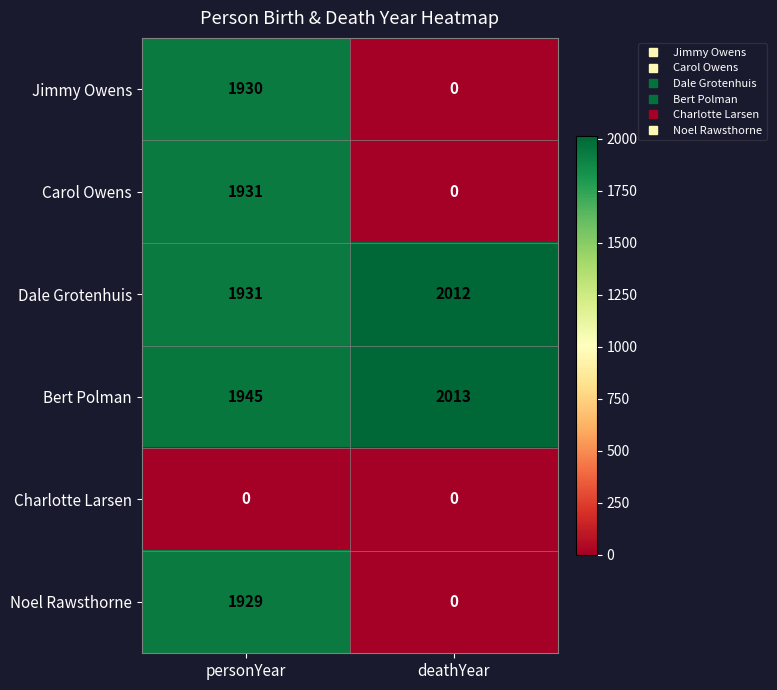

Rank the categories by Noel Rawsthorne value from highest to lowest.

personYear, deathYear